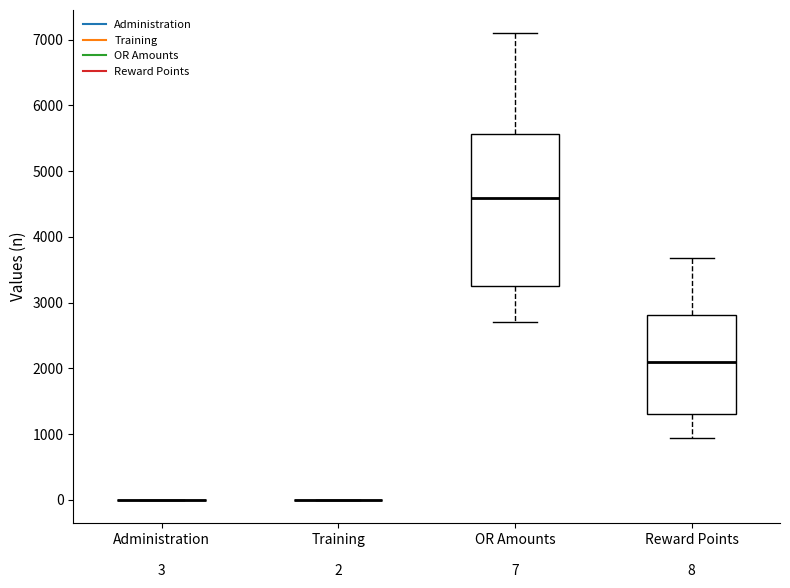

Comparing the boxes themselves (not the whiskers), which one is the tallest?

OR Amounts